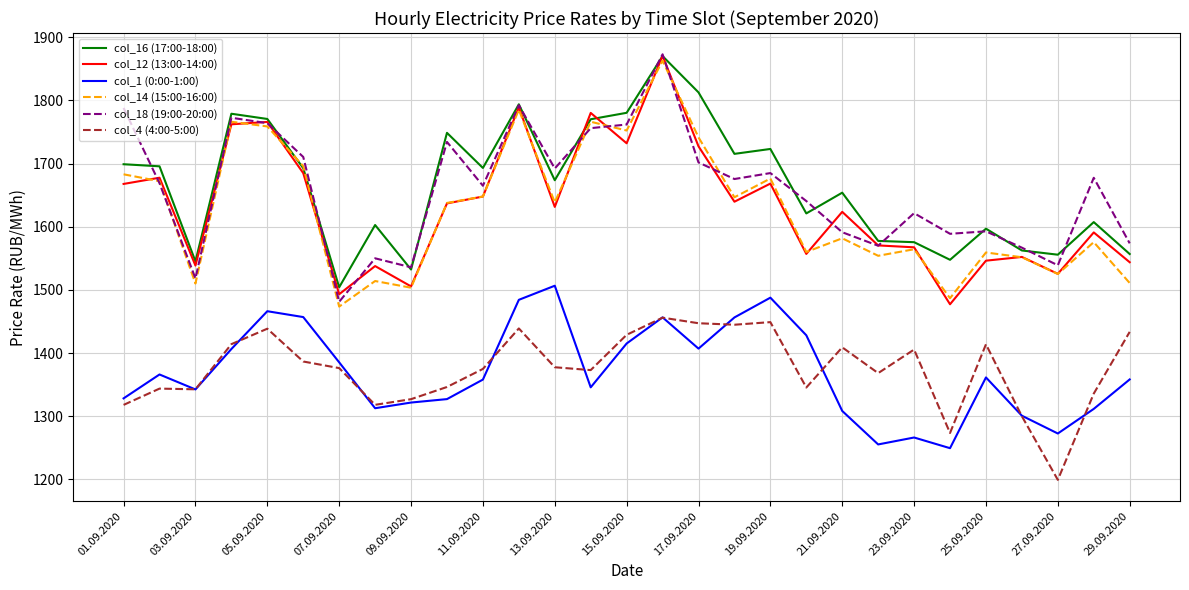

Is this an area chart (filled region under the line)?

No